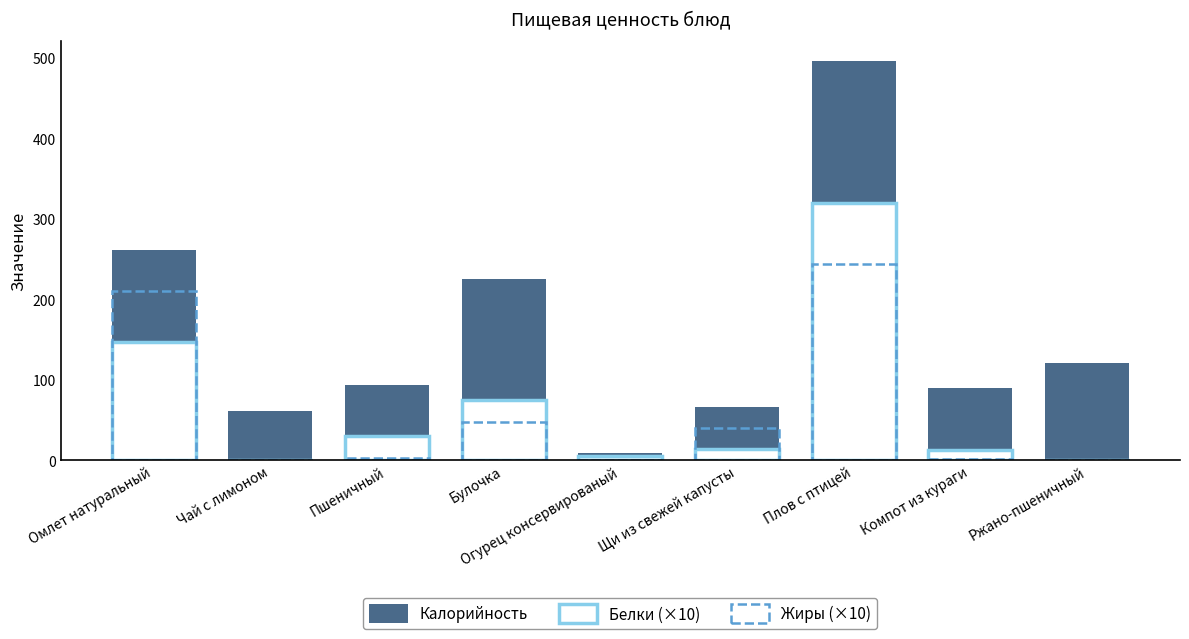

Is it true that Белки (×10) equals 75.4 at Булочка?

True